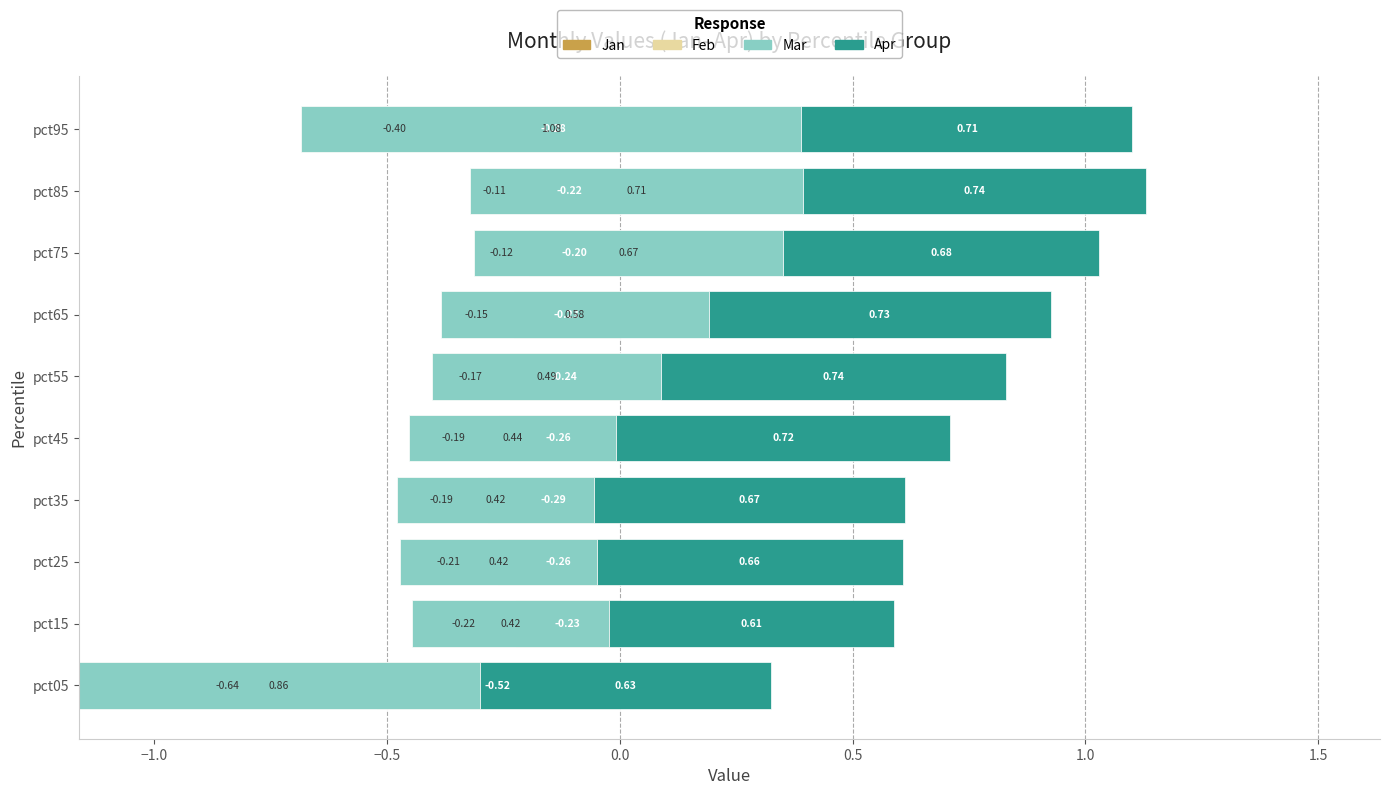

What value does the Feb series have at pct35?

-0.2